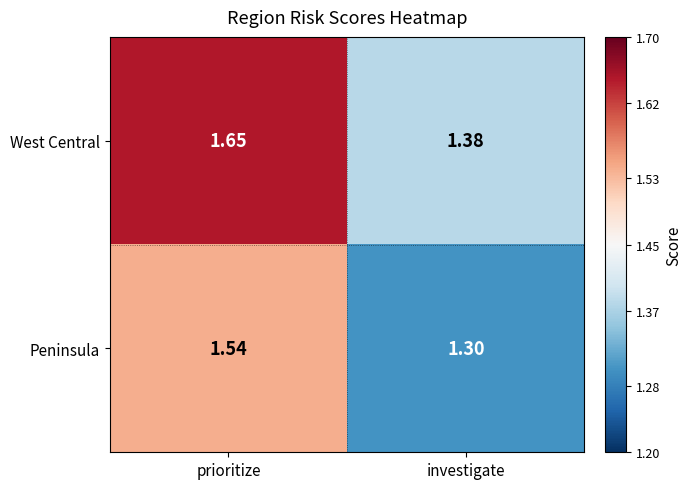

Rank the series at investigate from lowest to highest value.

Peninsula, West Central